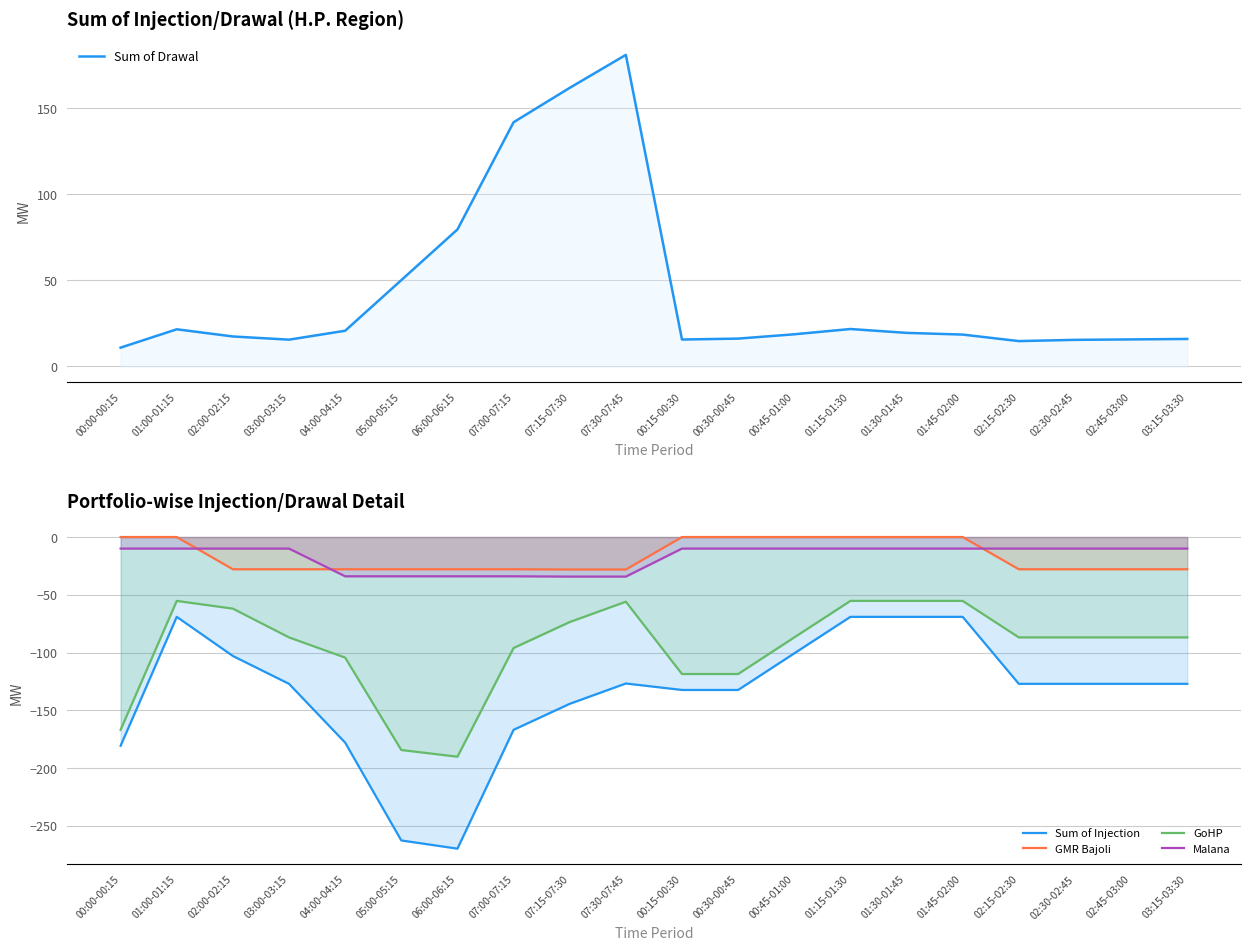

Where does the Sum of Injection series first go above -127?

01:00-01:15